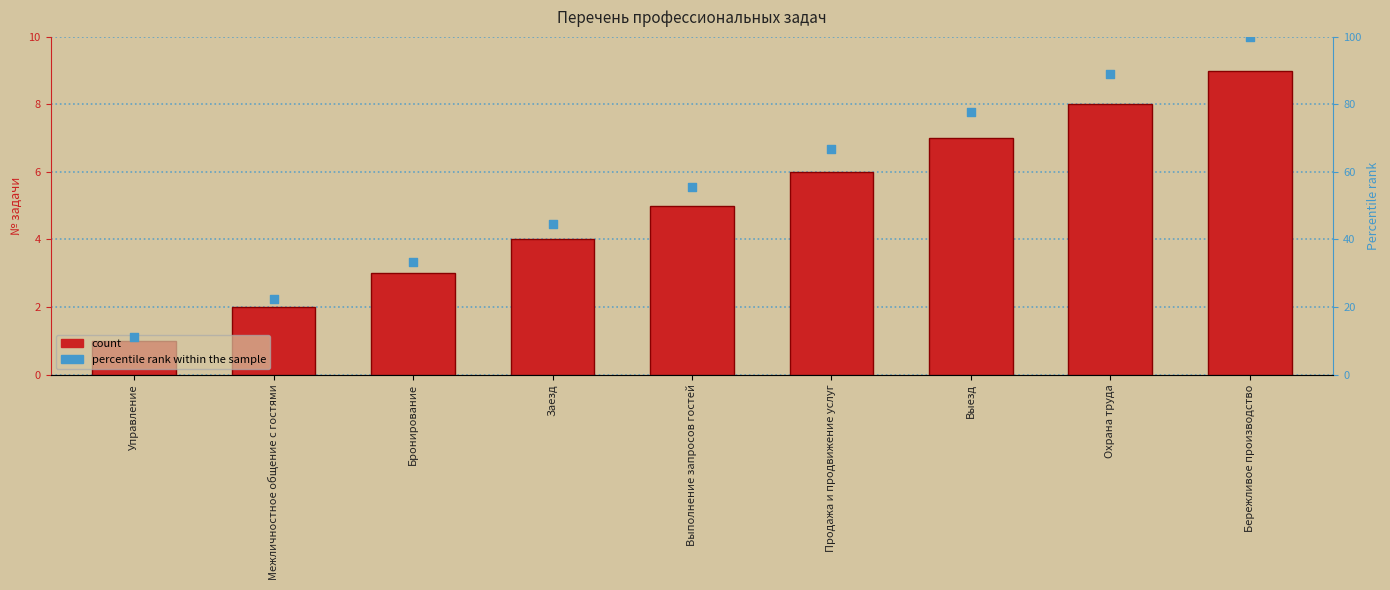

What is the total value across all series at Управление?

12.1